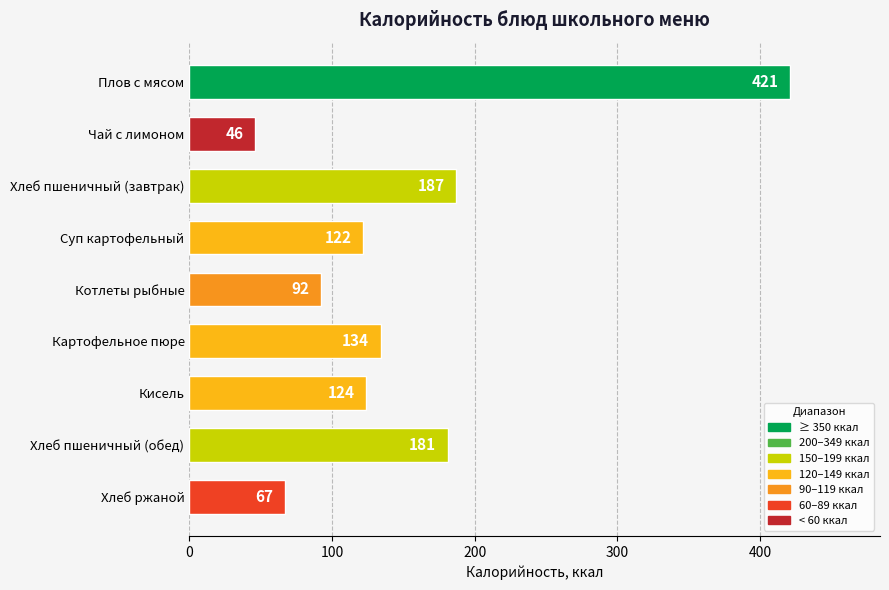

What is the change in value from Хлеб пшеничный (завтрак) to Котлеты рыбные?

-95